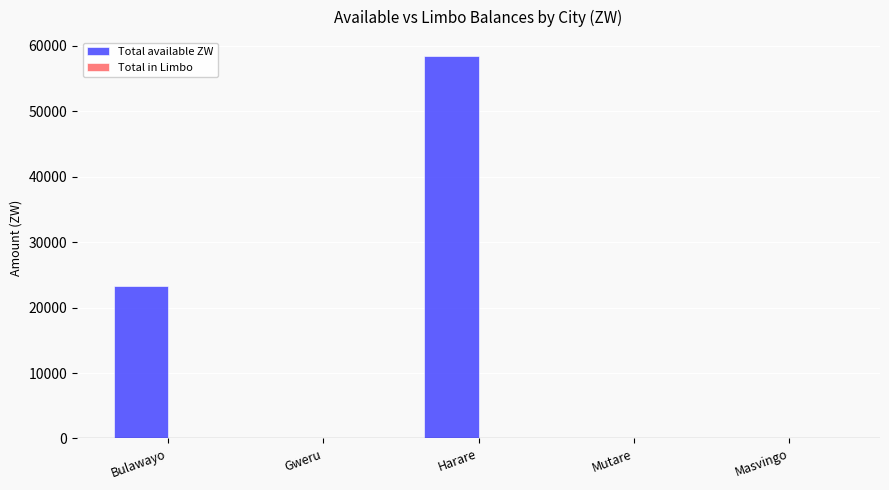

What is the greatest value displayed?

58425.9